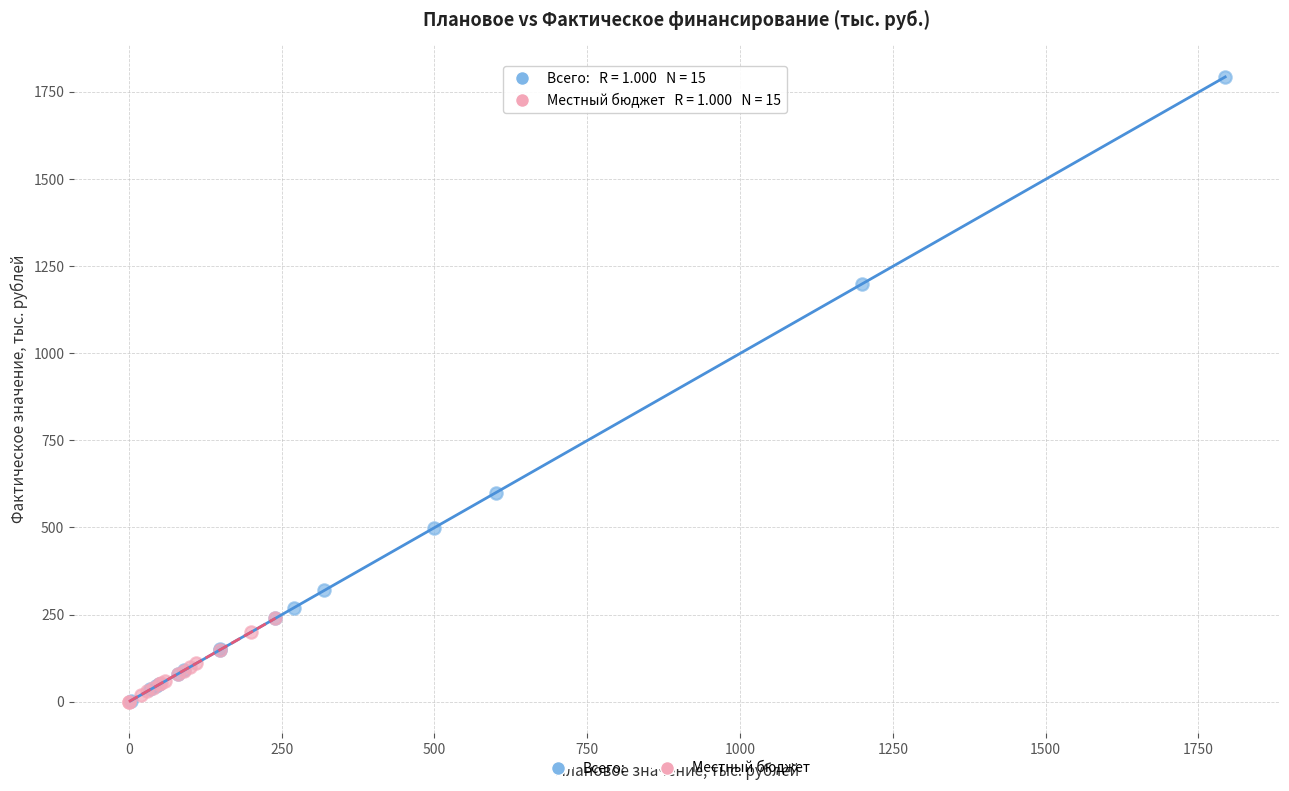

What are all the series names shown in the legend?

Всего:, Местный бюджет